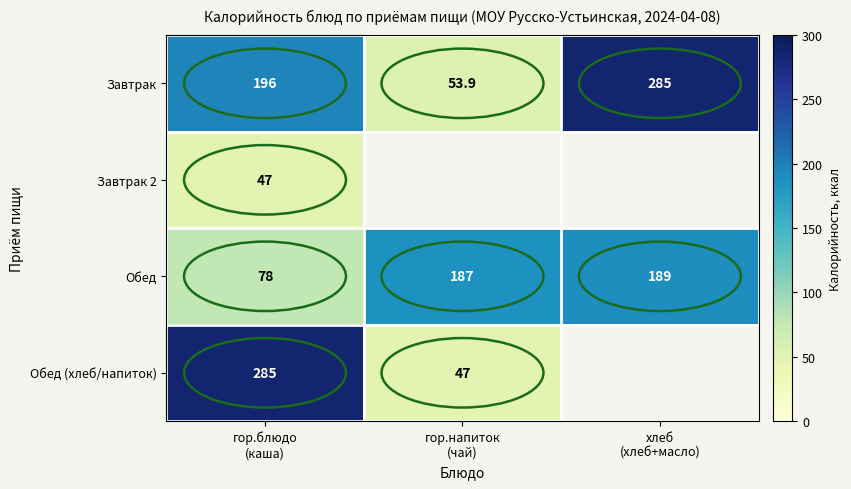

What is the difference between the highest and lowest values at хлеб
(хлеб+масло)?

96.0